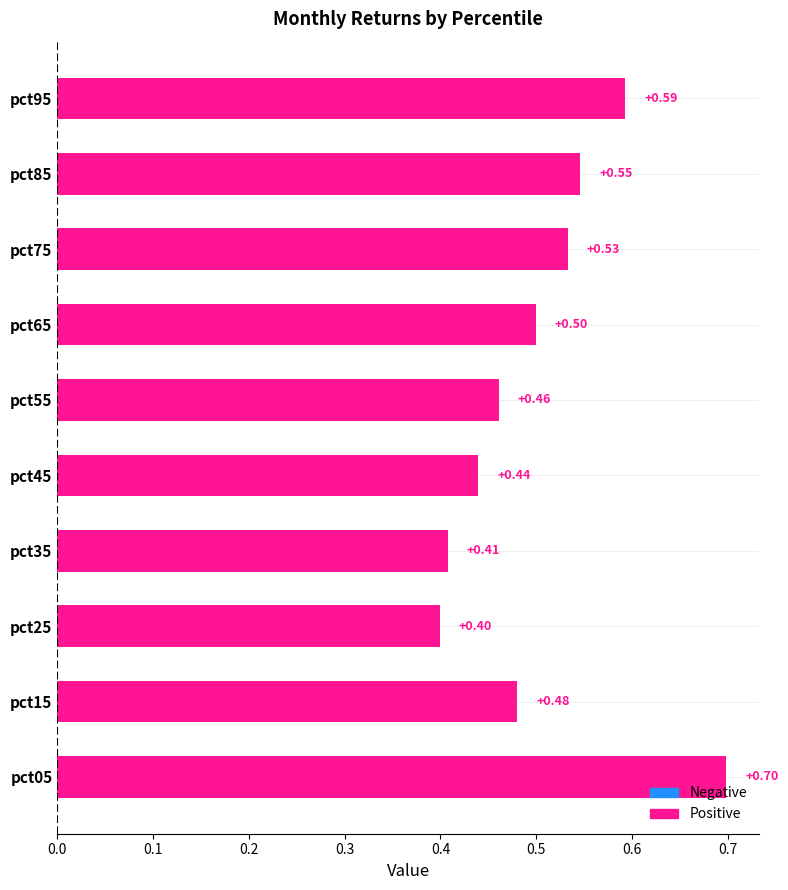

Between pct65 and pct85, which is larger?

pct85